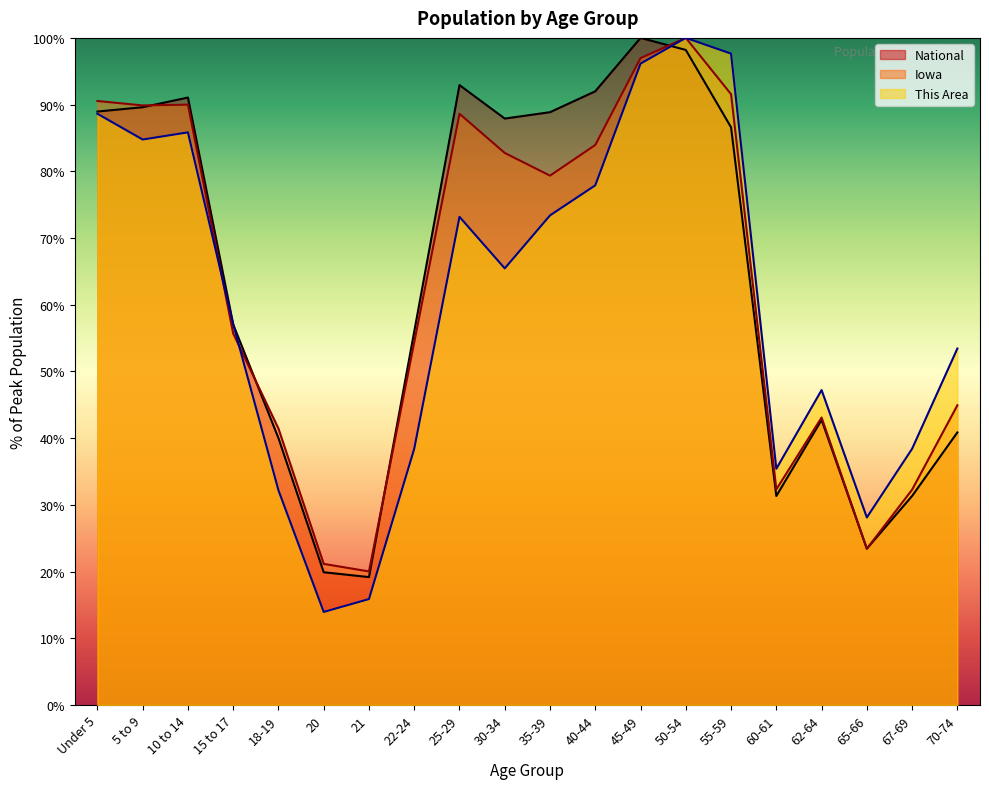

Which series has the largest total across all categories?

National